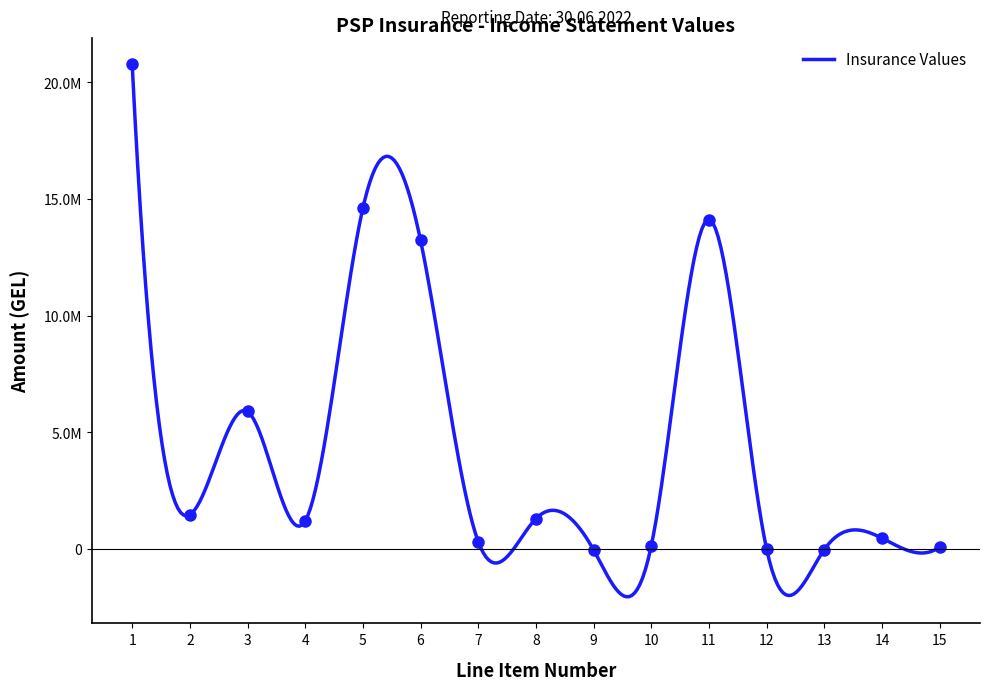

The chart shows a value of 5893752.6 at 3. True or false?

True